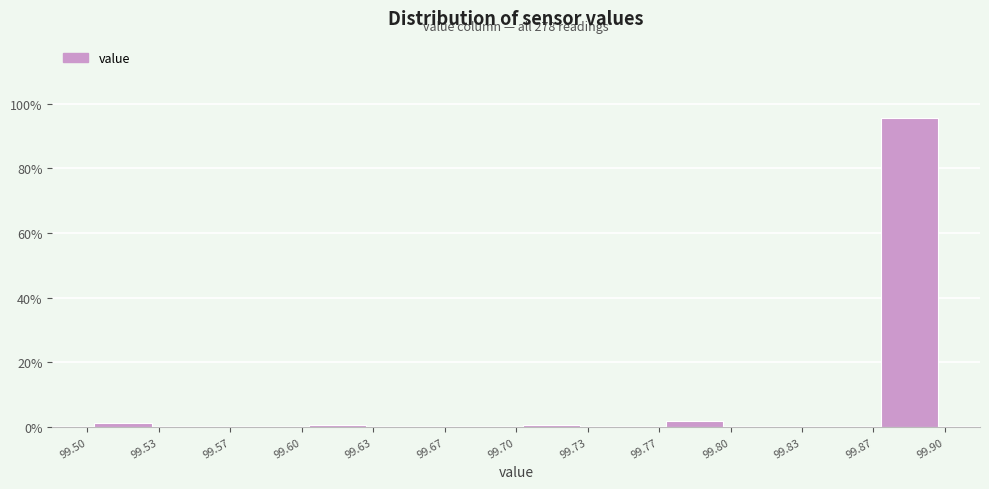

Over which range of the x-axis is the bar tallest?

99.87 to 99.90